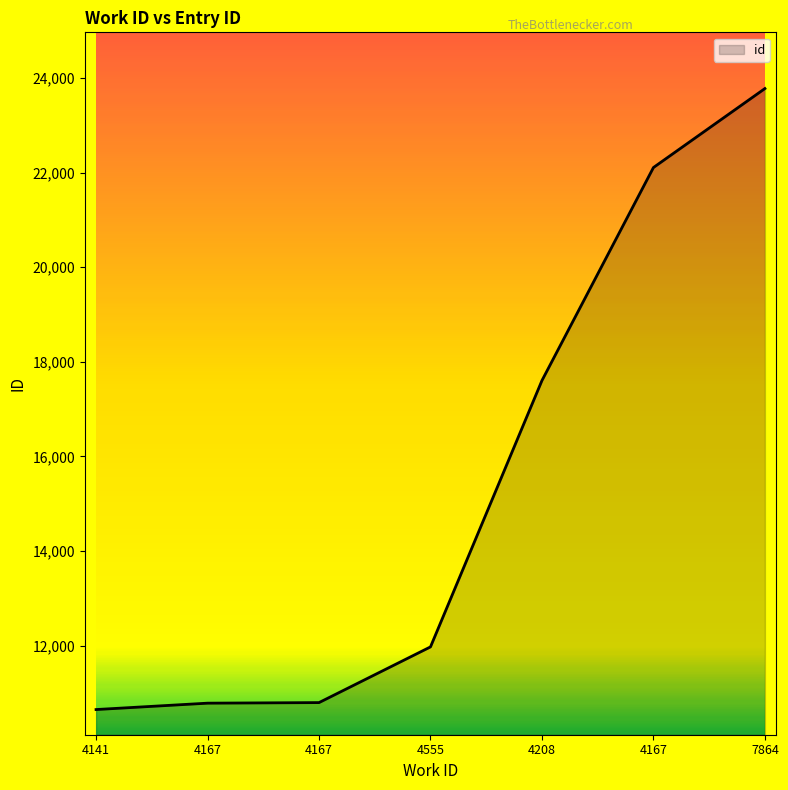

What is the value of the 2nd point from the left?

10781